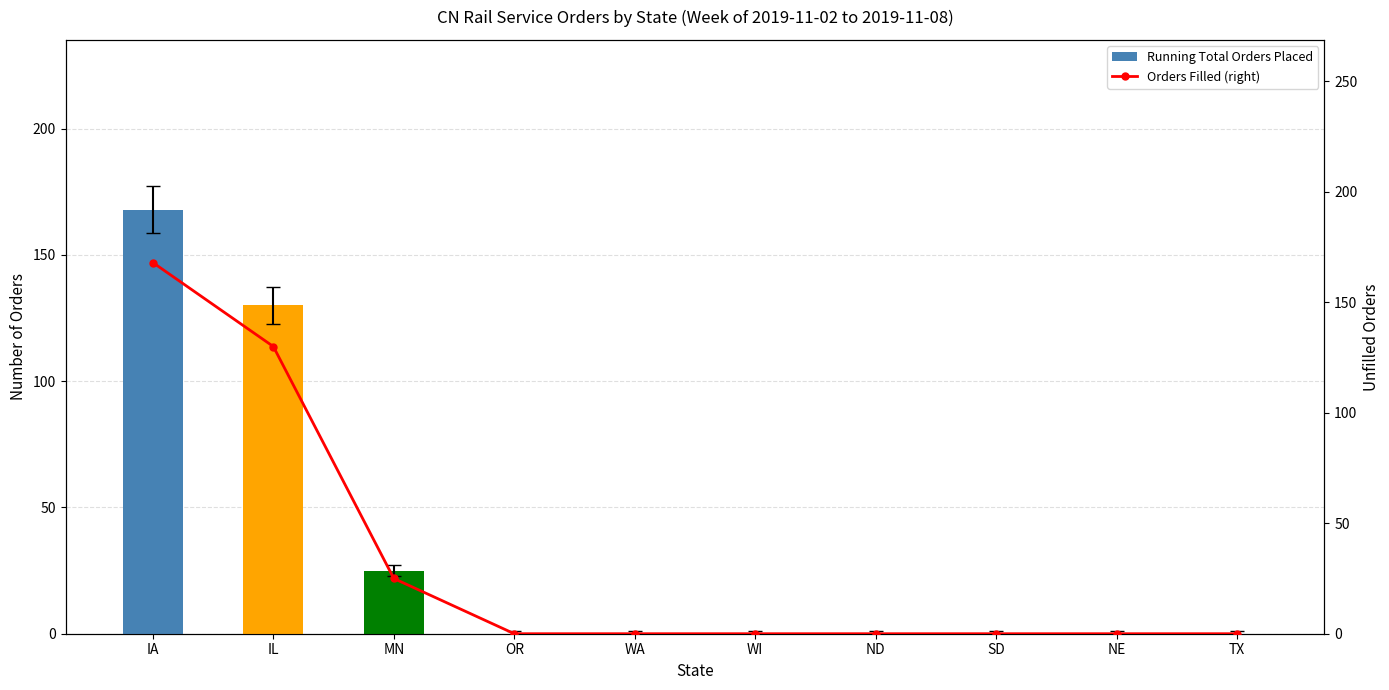

Reading right to left, transcribe all the data shown in this chart.

Running Total Orders Placed: TX=0	NE=0	SD=0	ND=0	WI=0	WA=0	OR=0	MN=25	IL=130	IA=168
Orders Filled (right): TX=0	NE=0	SD=0	ND=0	WI=0	WA=0	OR=0	MN=25	IL=130	IA=168